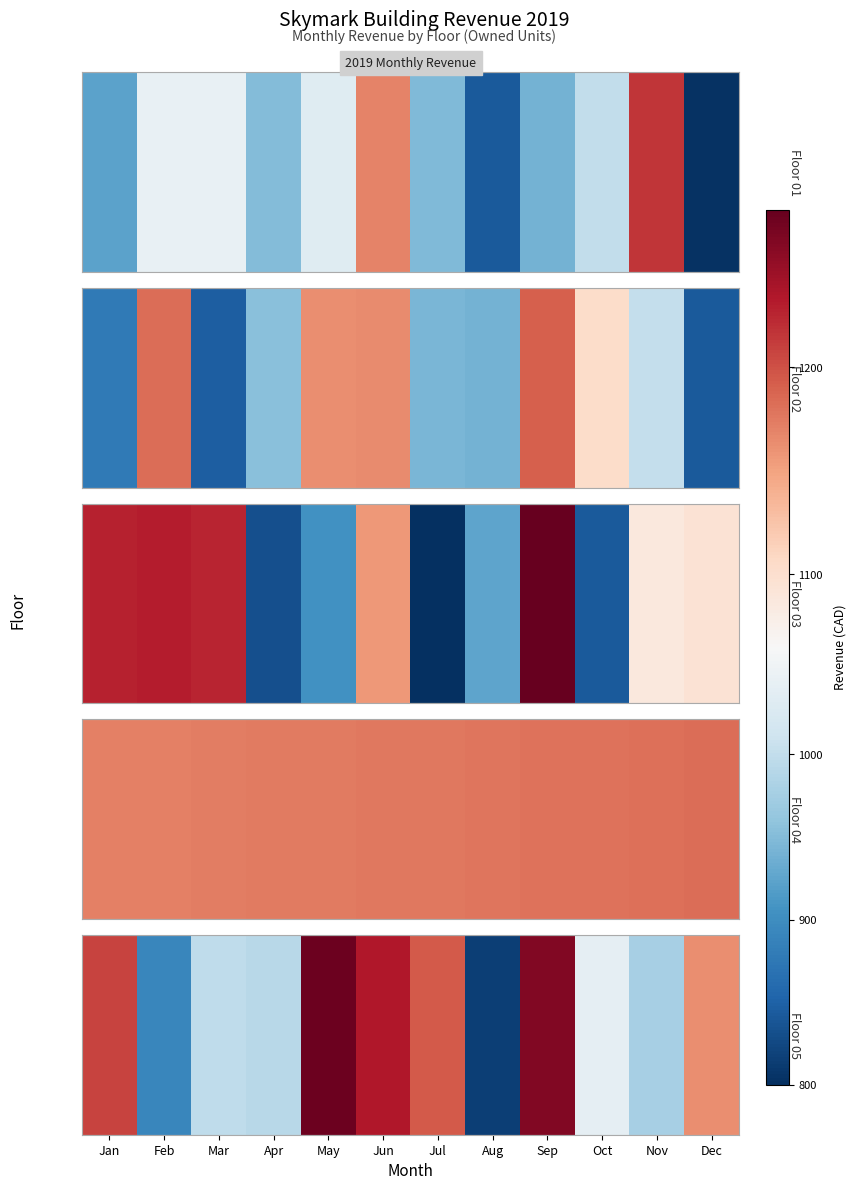

What is the change in value from Jun to Nov?

-258